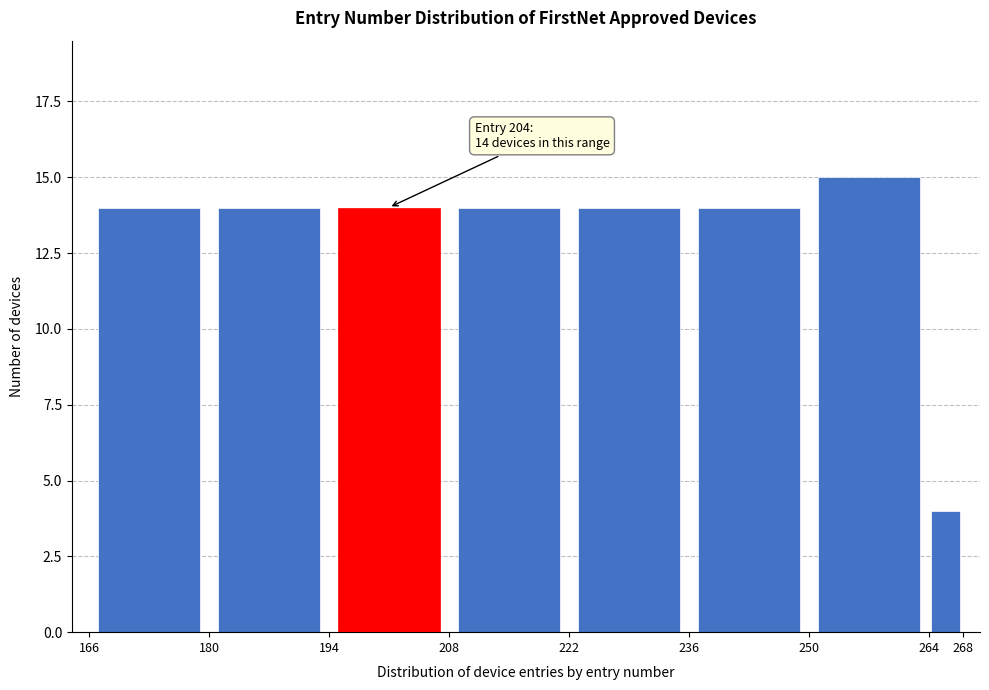

Over which range of the x-axis is the bar tallest?

250 to 264